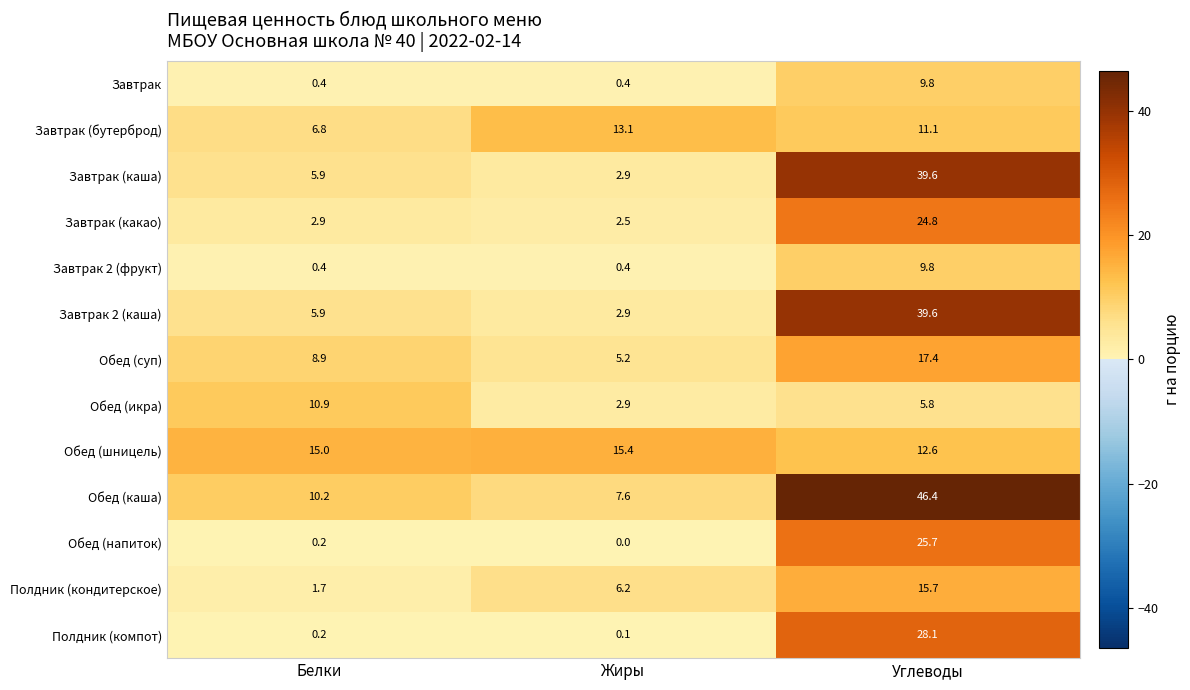

At which label does Завтрак (каша) first exceed 5?

Белки